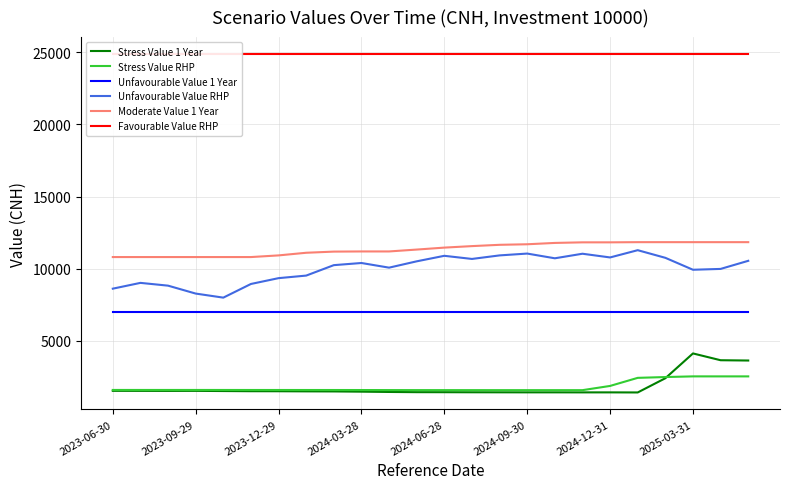

Between 2023-06-30 and 11, which series saw the biggest shift?

Unfavourable Value RHP